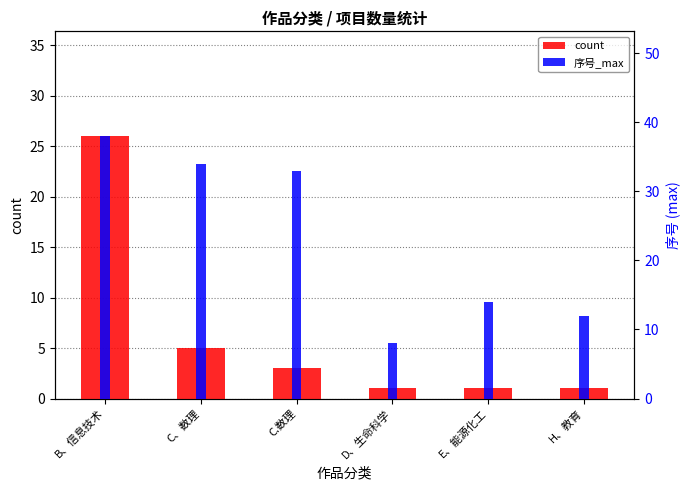

Reading left to right, what are all the values shown in this chart?

count: B、信息技术=26	C、数理=5	C.数理=3	D、生命科学=1	E、能源化工=1	H、教育=1
序号_max: B、信息技术=38	C、数理=34	C.数理=33	D、生命科学=8	E、能源化工=14	H、教育=12